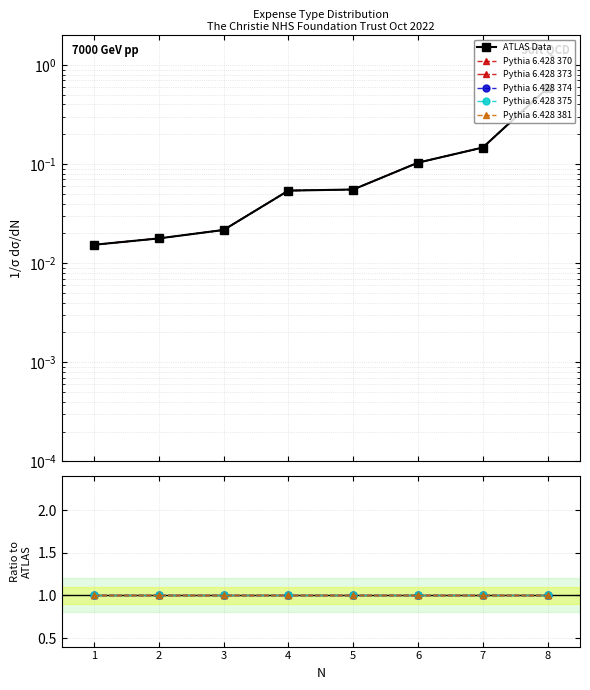

Between 3 and 7, which series saw the biggest shift?

ATLAS Data